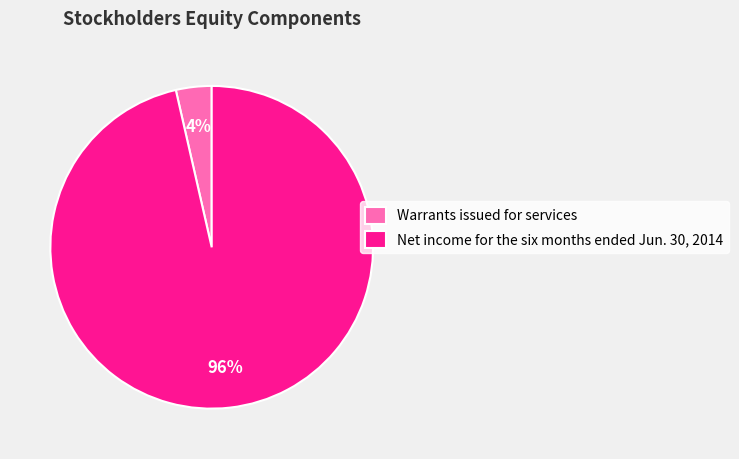

To the nearest percent, what is the average slice percentage?

50%